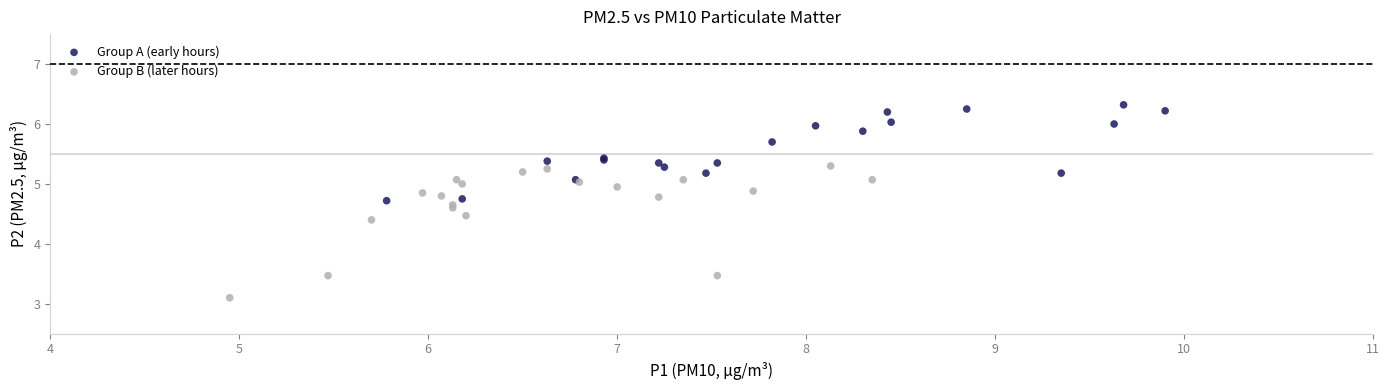

Which series reaches the maximum Y coordinate?

Group A (early hours)